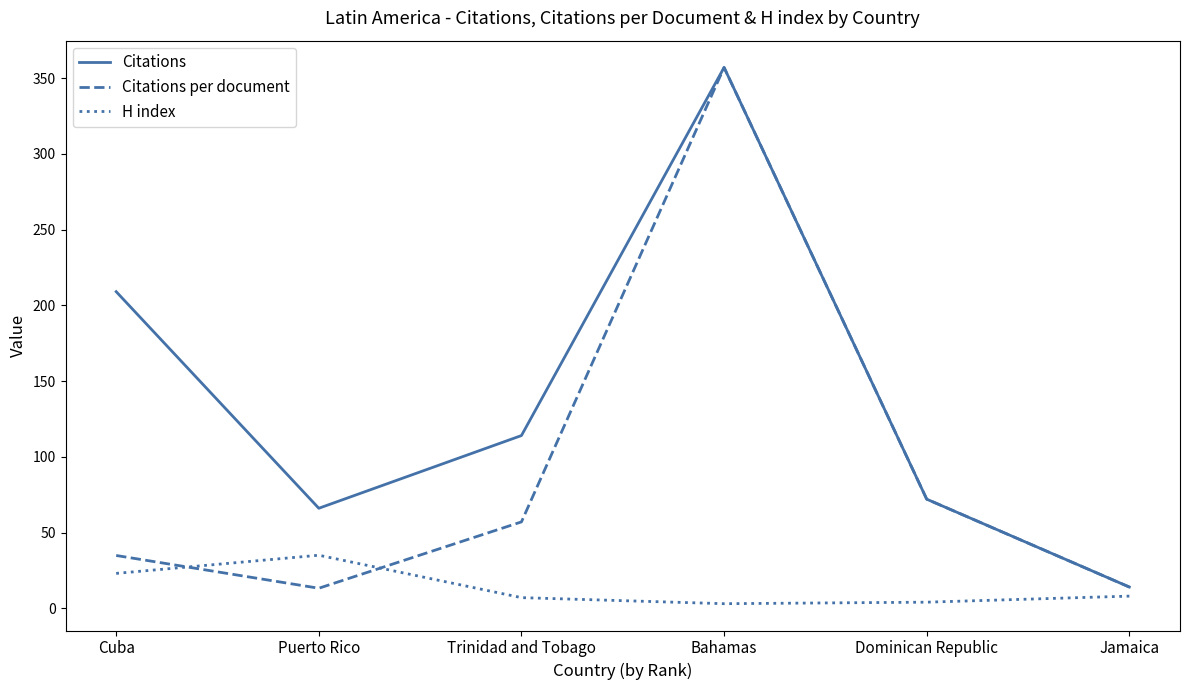

True or false: Citations per document has a value of 74.2 at Trinidad and Tobago.

False